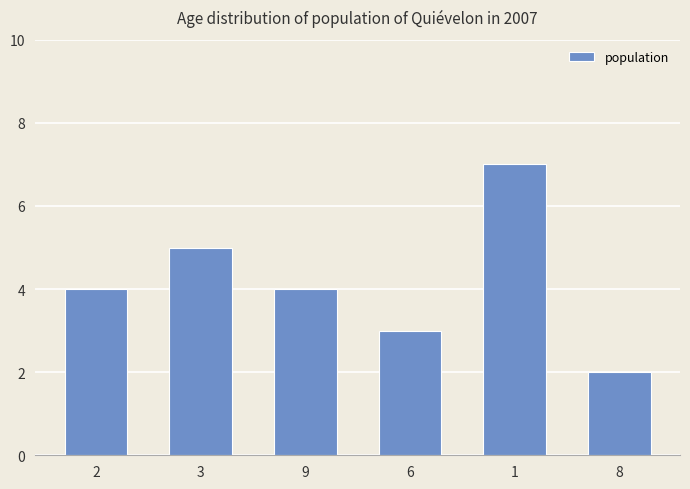

Which category has the highest value across all series?

1